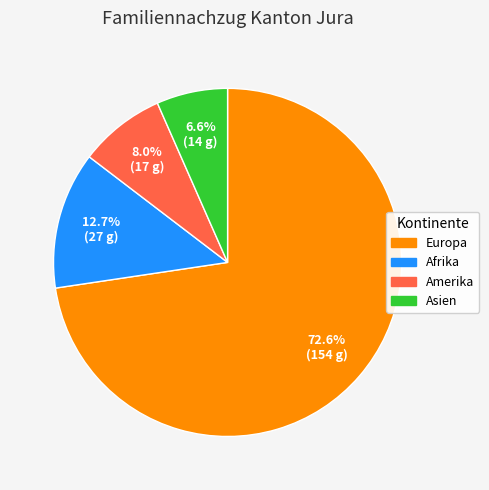

To the nearest percent, what is the average slice percentage?

25%